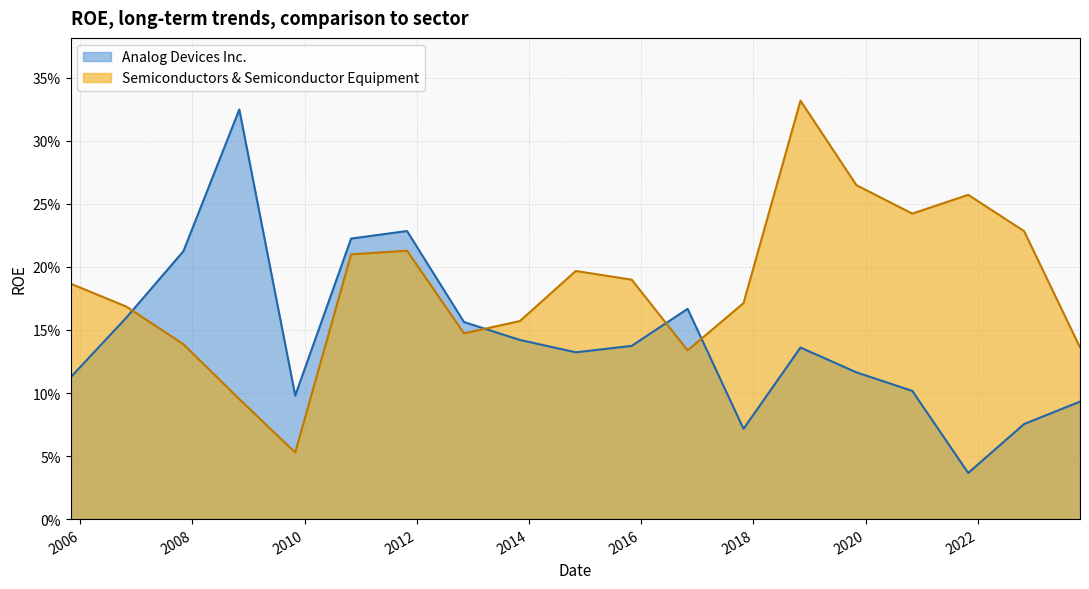

How many Semiconductors & Semiconductor Equipment values are between 0 and 1?

19